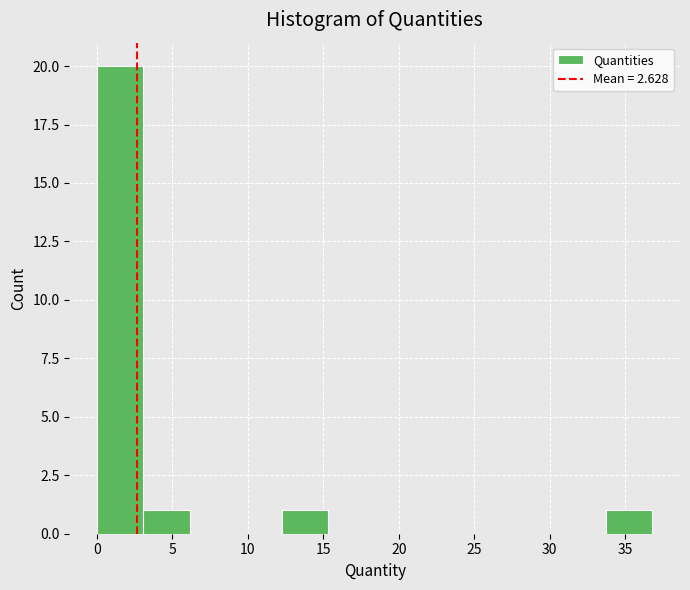

What is the height of the bar covering 3.0 to 6.0 on the x-axis? Neither the bar edges nor the heights are printed on the chart, so give them approximately, as read against the axes.

1